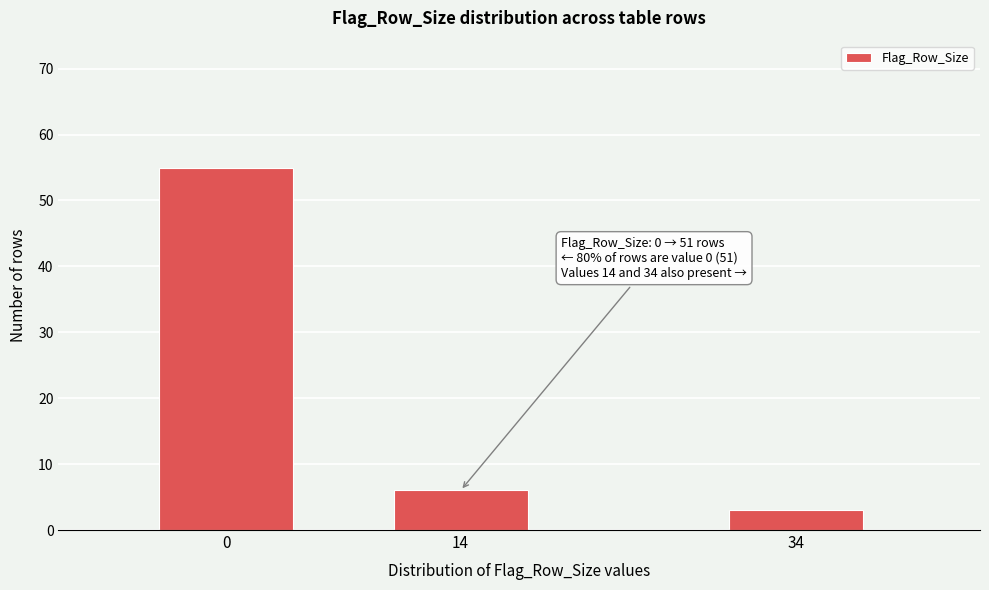

Reading right to left, list all the values displayed in this chart.

3	6	55